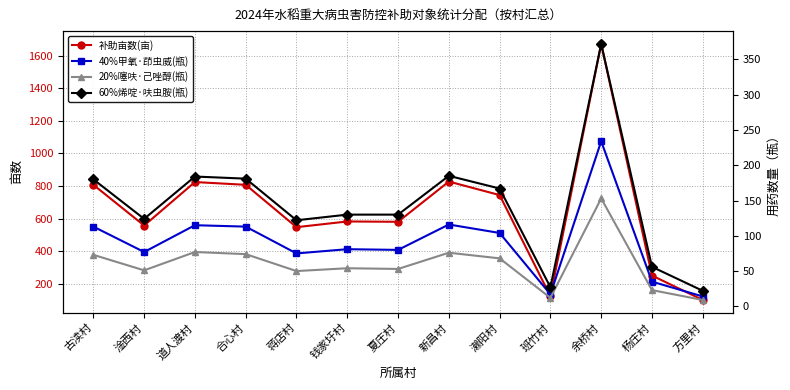

How many data points does each series have?

13